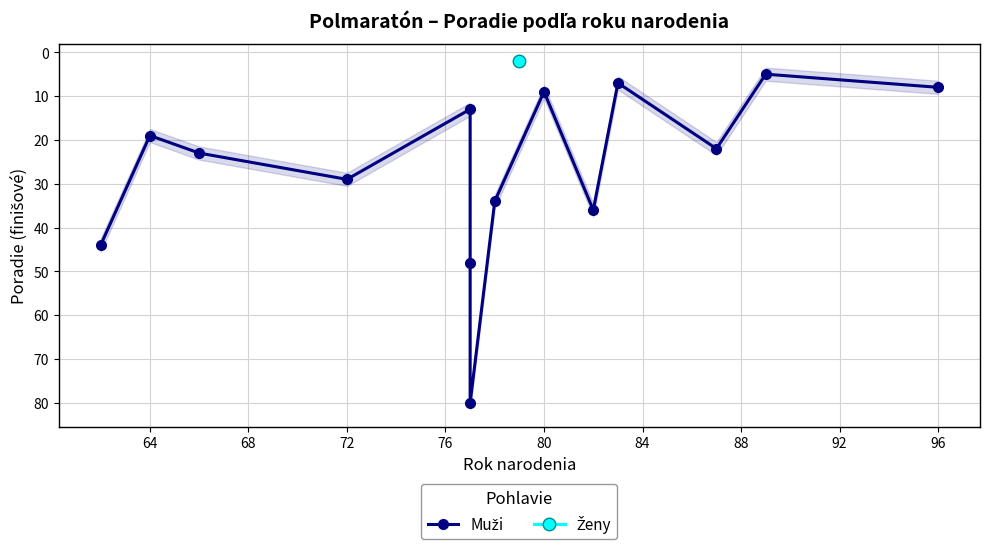

Does the chart display data point markers on the line(s)?

Yes